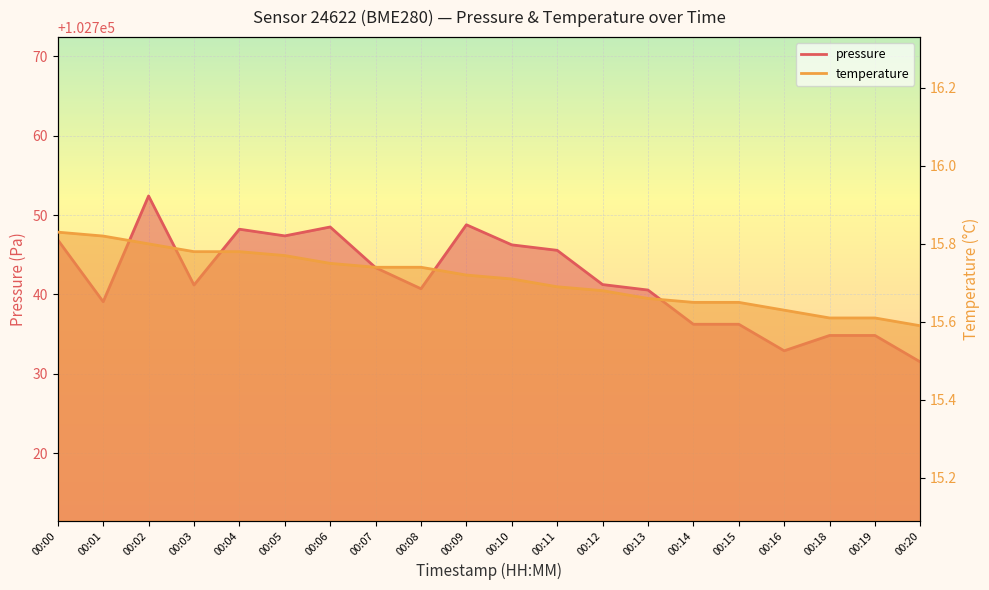

List the series in order of their overall mean, highest first.

pressure_line, temperature_line